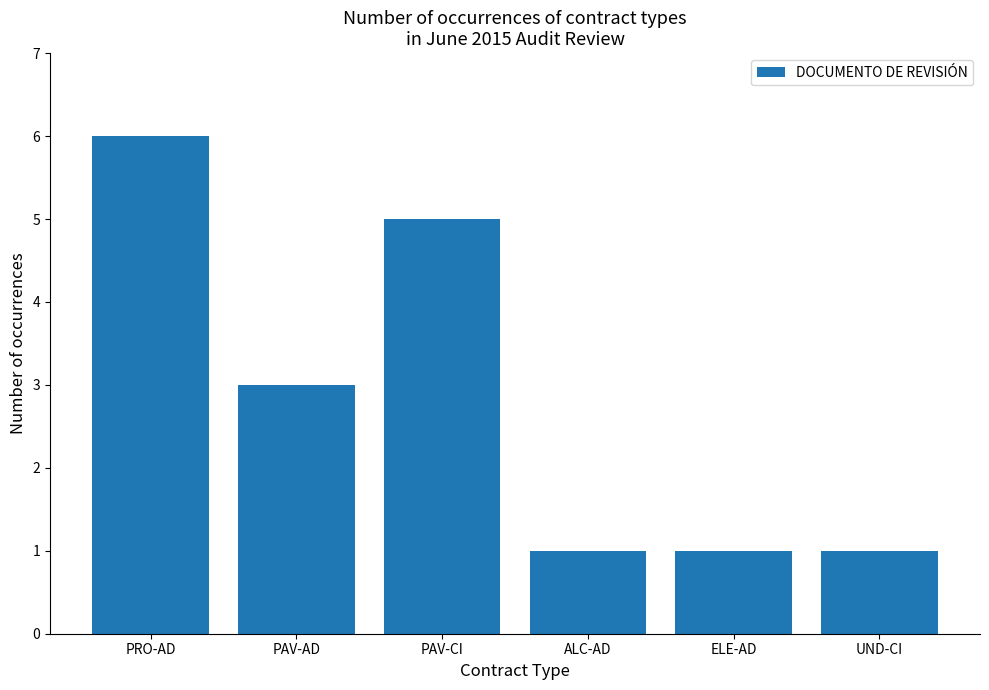

Count the number of data series in this chart.

1